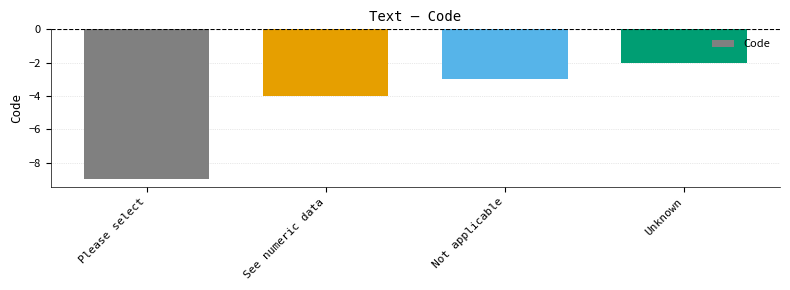

Rank the categories by value from highest to lowest.

Unknown, Not applicable, See numeric data, Please select